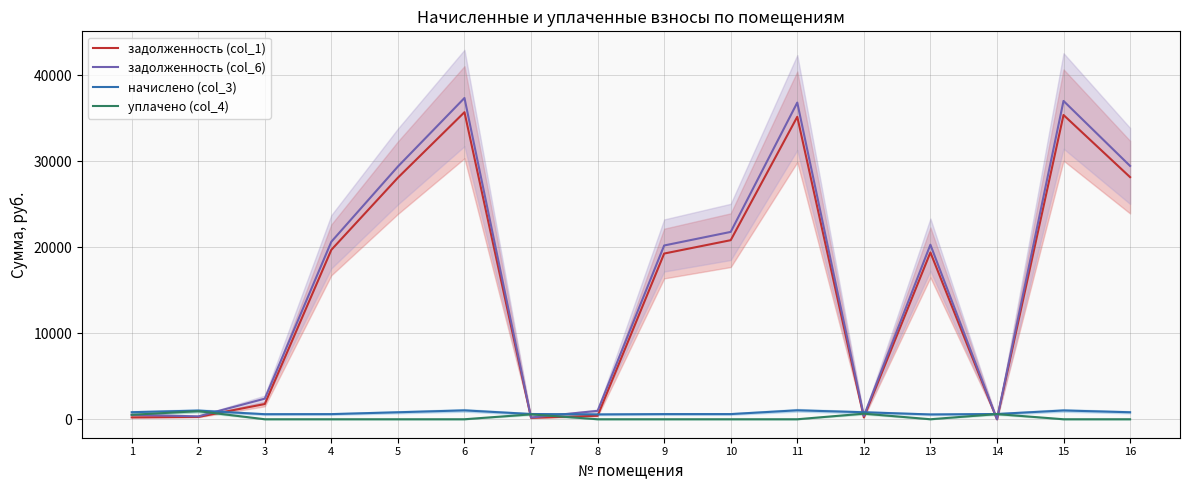

What value does the задолженность (col_1) series have at 6?

35727.5